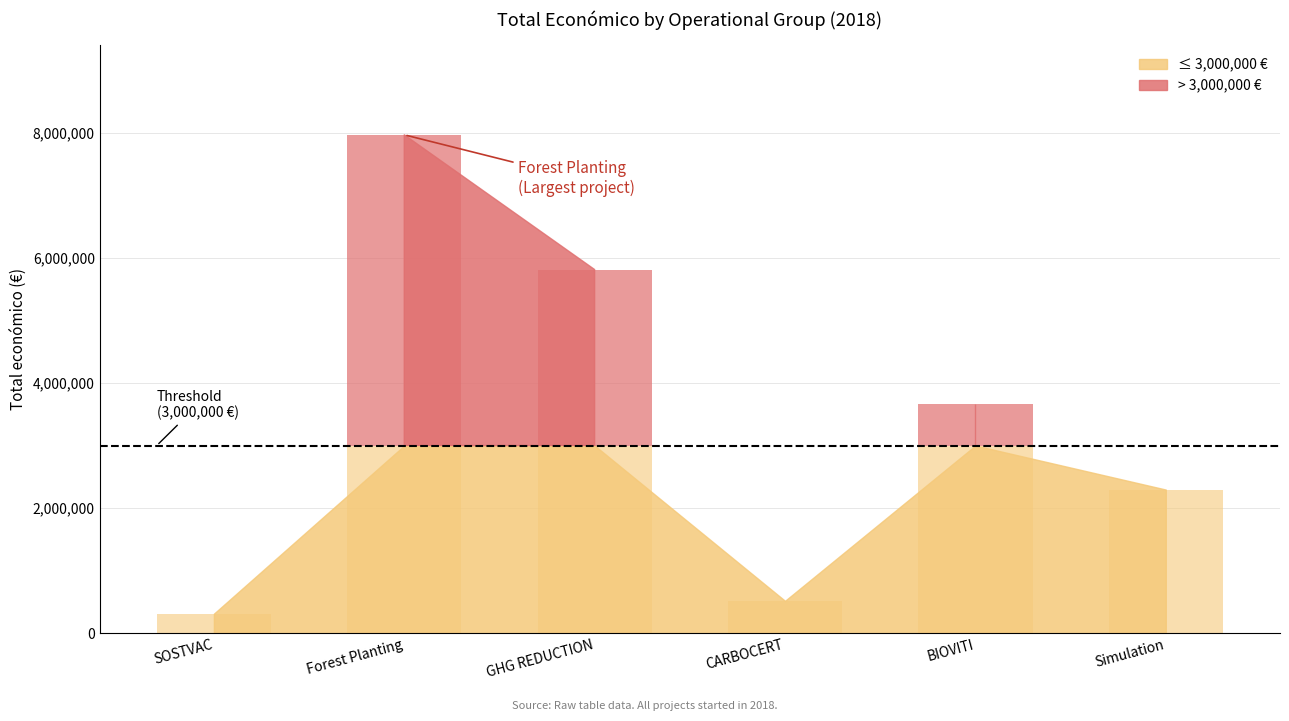

Reading left to right, what are all the values shown in this chart?

311553	7967413	5813066	517432	3664706	2296067